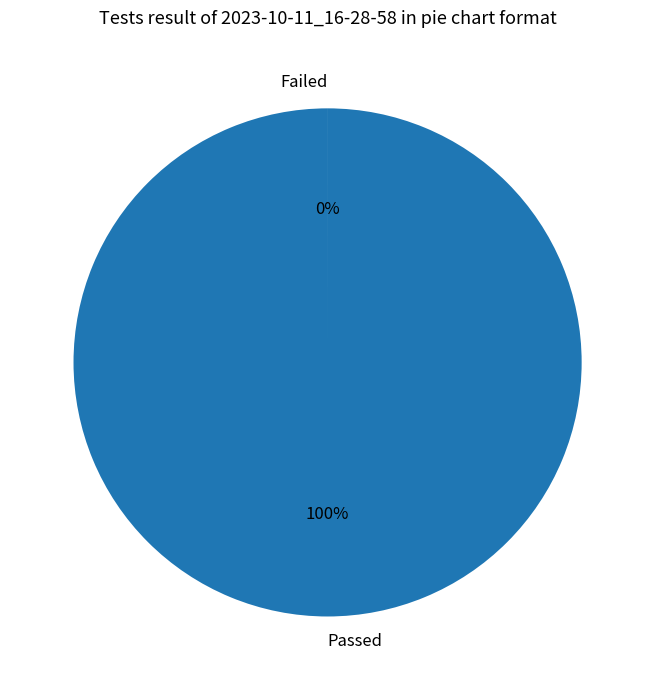

To the nearest percent, what is the average slice percentage?

50%